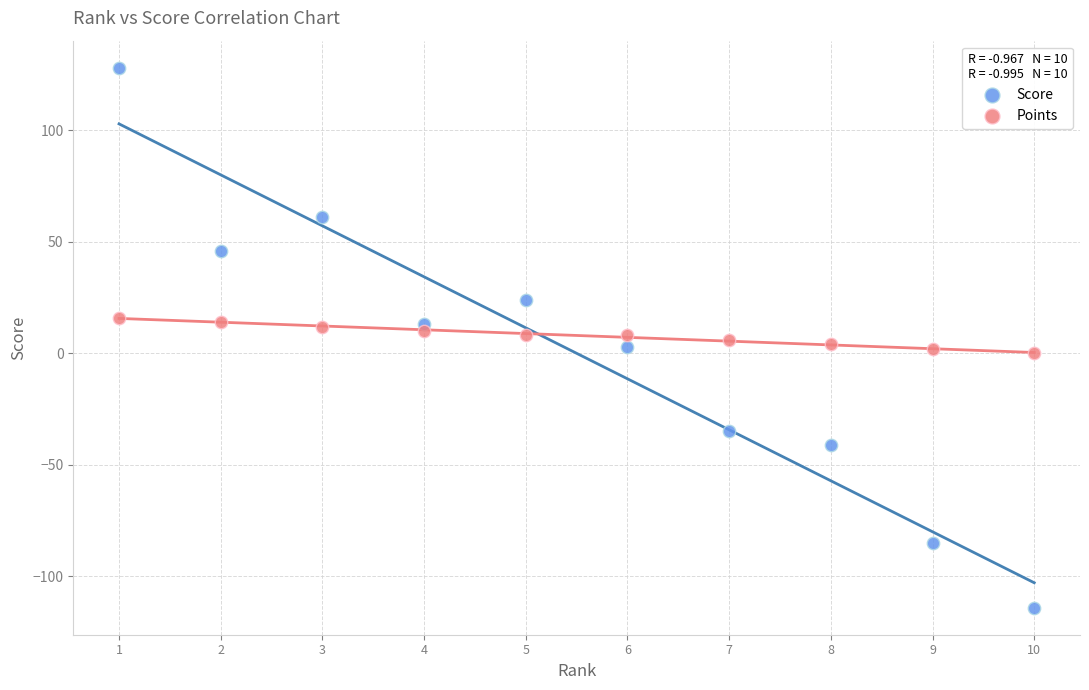

Which series contains the lowest Y value?

Score